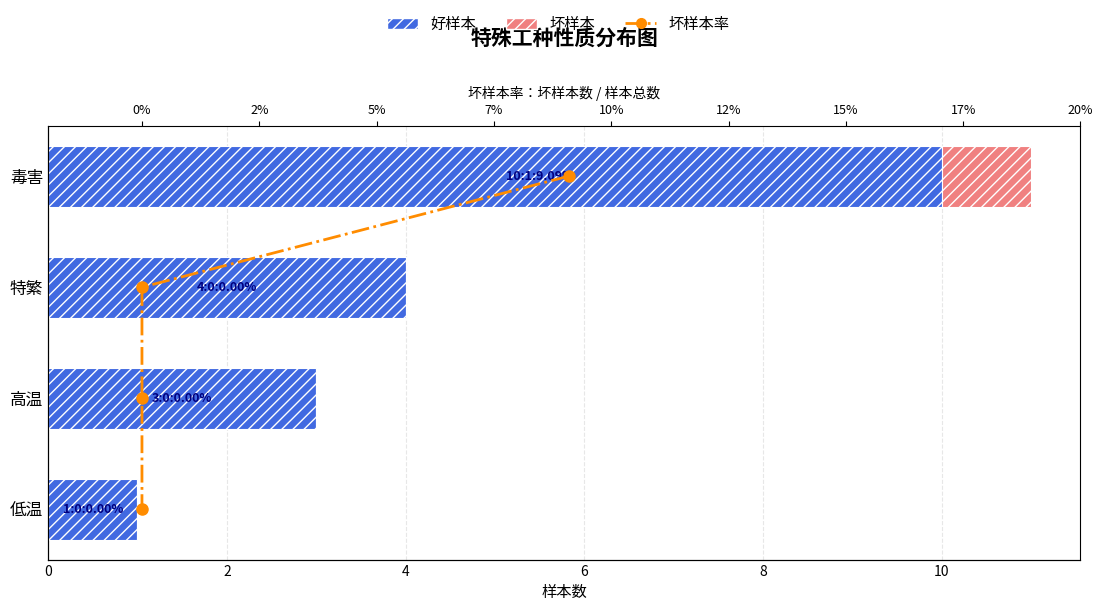

What is the highest value of the 坏样本 series?

1